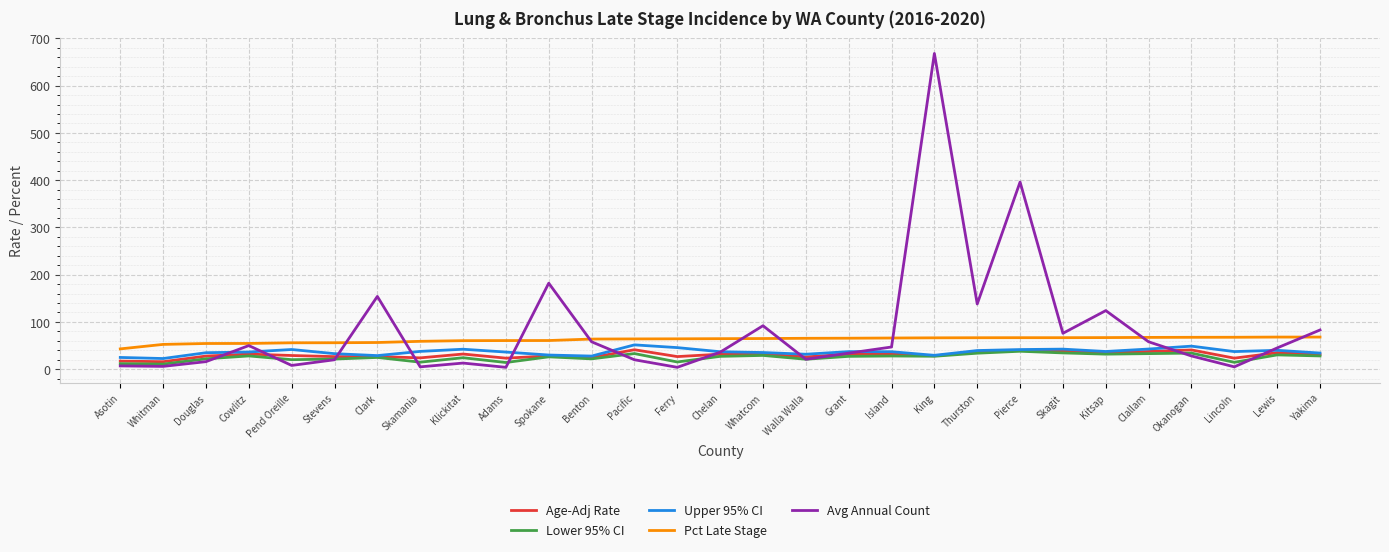

What is the lowest value of the Lower 95% CI series?

10.8